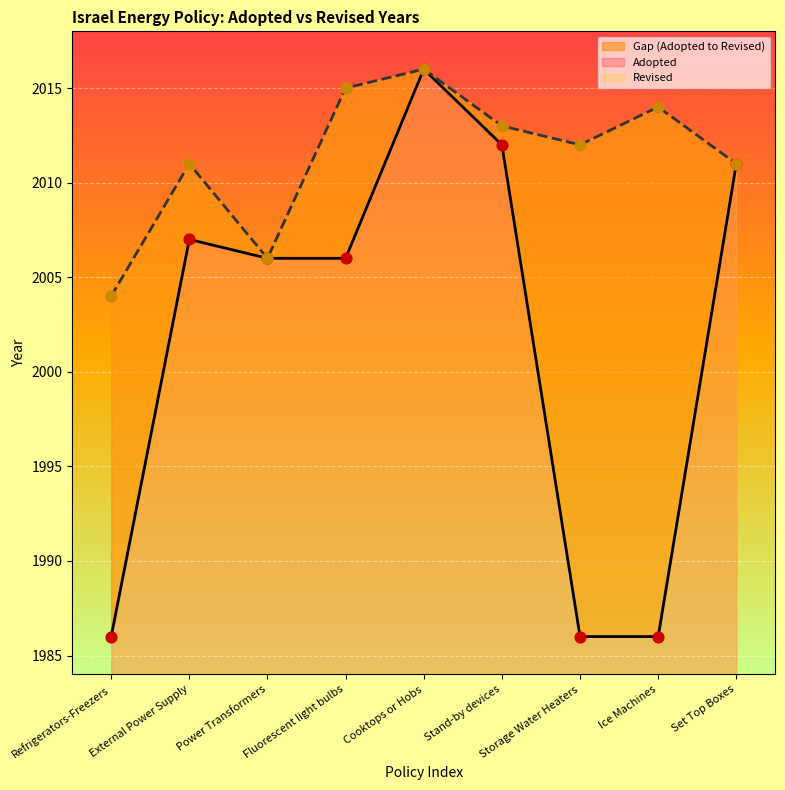

At how many categories does at least one series exceed 2002?

9